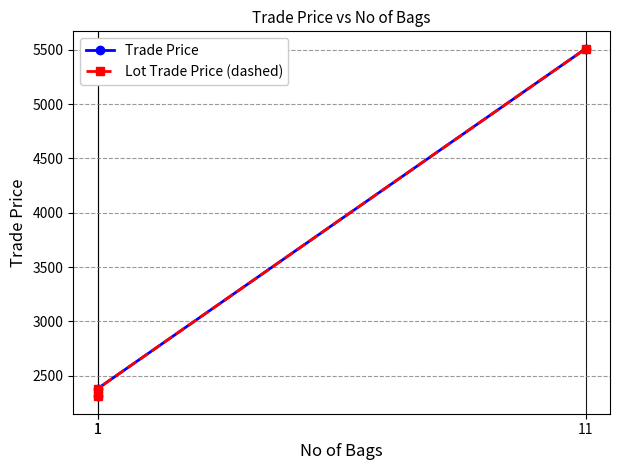

Count the number of data series in this chart.

2